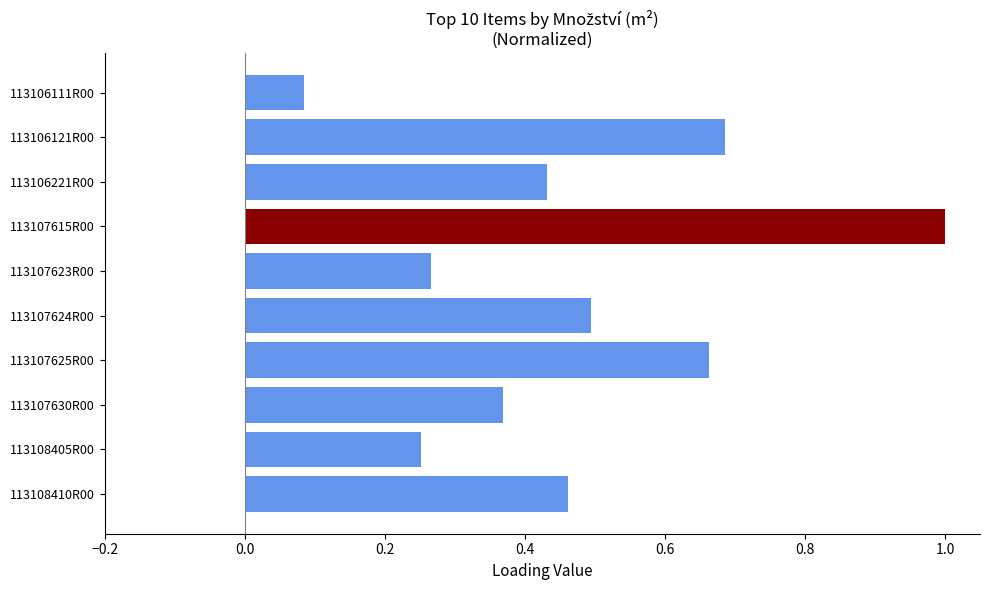

Which label corresponds to the smallest value in the chart?

113106111R00